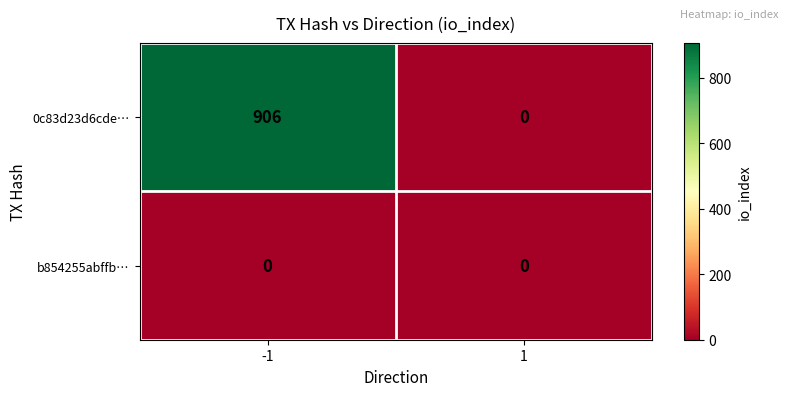

Reading left to right, what are all the values shown in this chart?

0c83d23d6cde…: -1=906	1=0
b854255abffb…: -1=0	1=0